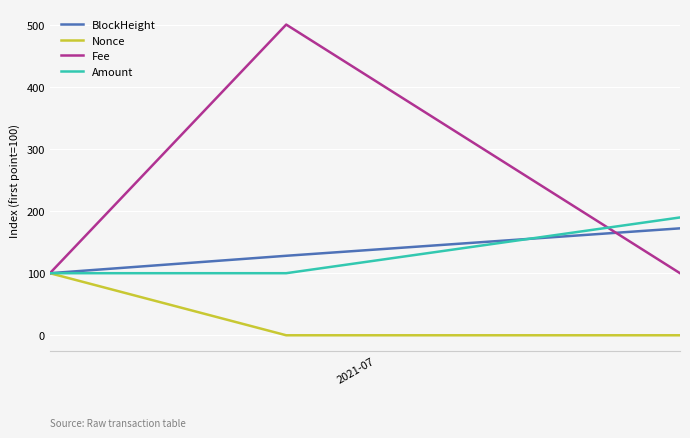

Which series has the largest total across all categories?

Fee